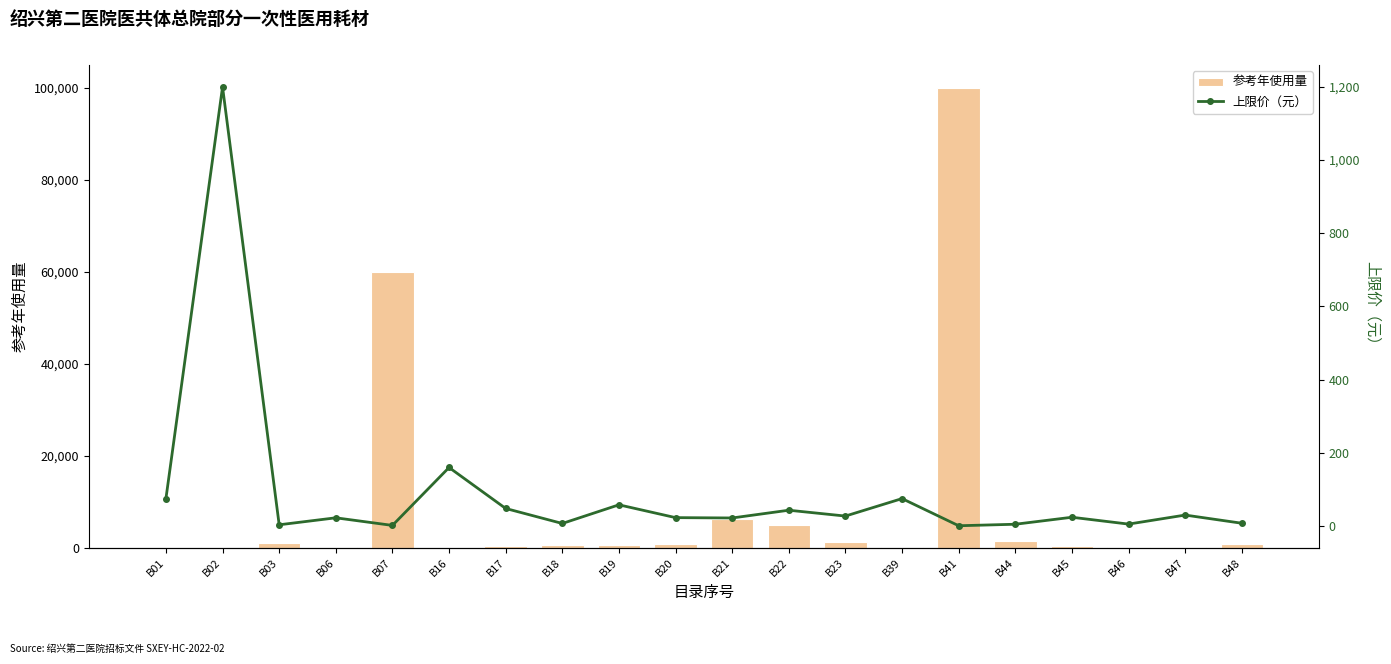

At which category is the sum across all series the highest?

B41